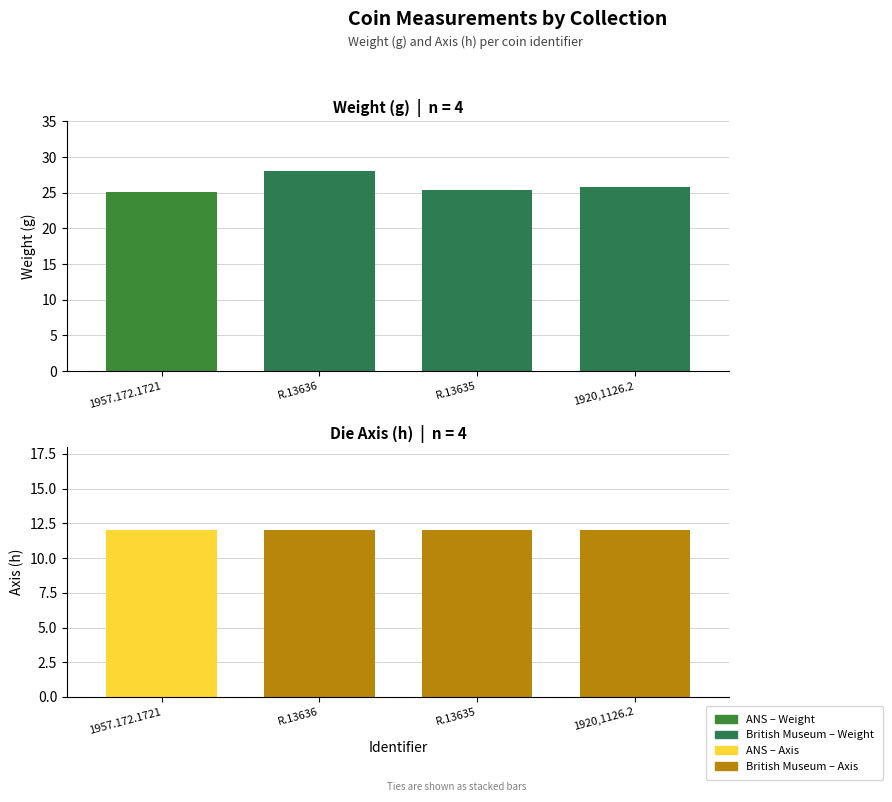

Reading right to left, transcribe all the data shown in this chart.

weight: 1920,1126.2=25.8	R.13635=25.4	R.13636=28.0	1957.172.1721=25.1
axis: 1920,1126.2=12.0	R.13635=12.0	R.13636=12.0	1957.172.1721=12.0